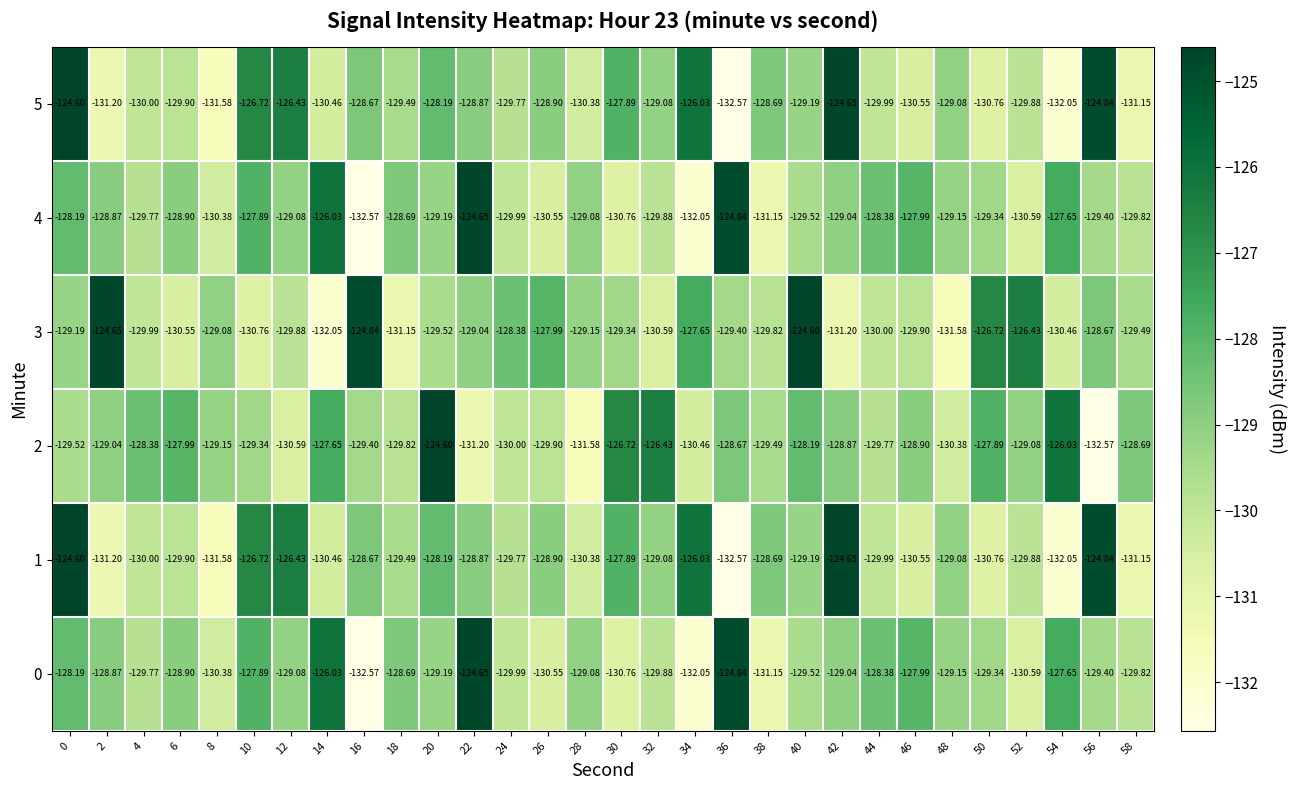

Is the value of 1 at 12 greater than the value of 2 at 4?

Yes